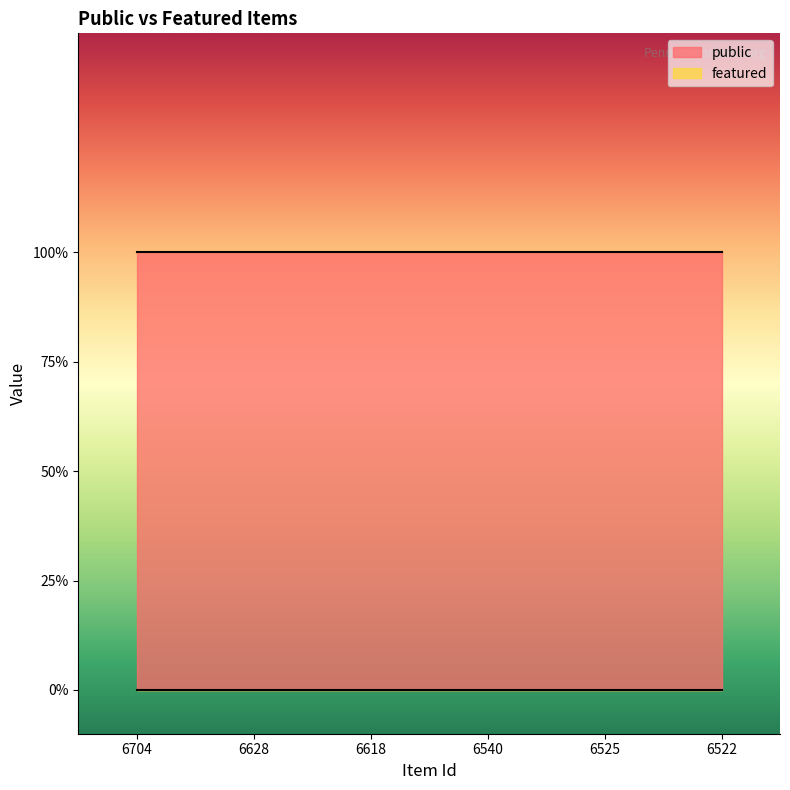

True or false: public has more than 1 interior local peaks.

False